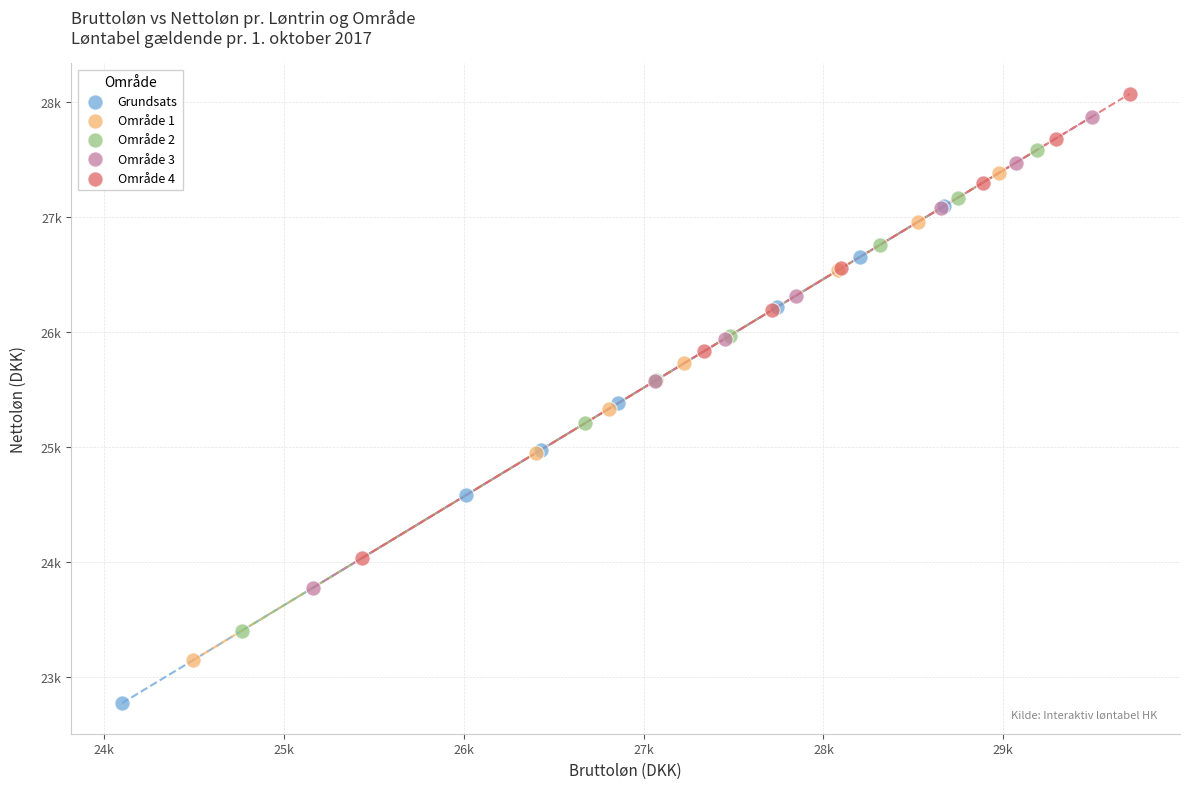

What are all the series names shown in the legend?

Grundsats, Område 1, Område 2, Område 3, Område 4